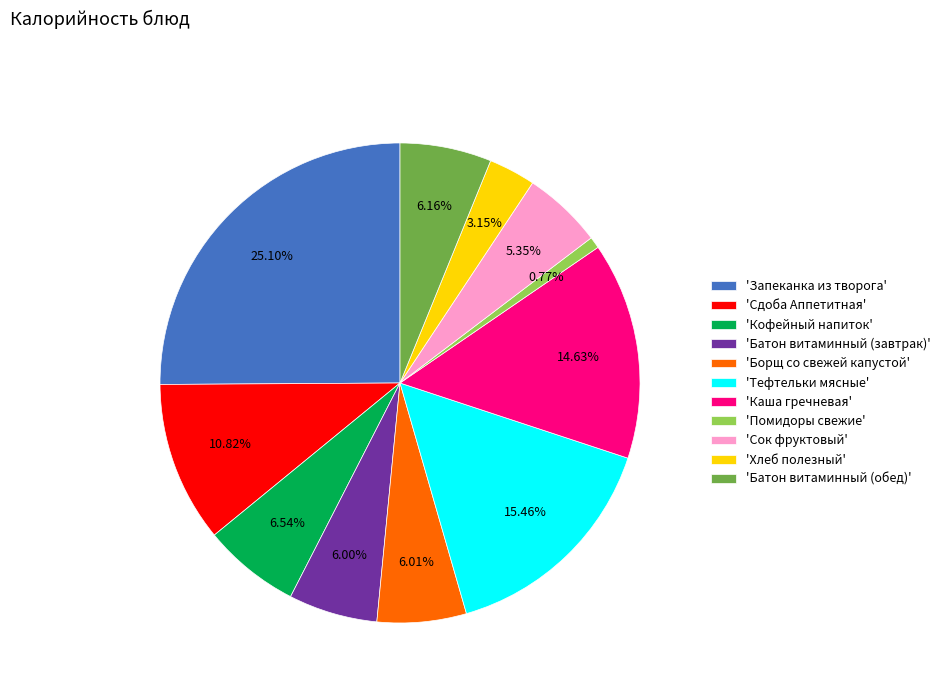

Which has a higher value, 'Сдоба Аппетитная' or 'Кофейный напиток'?

'Сдоба Аппетитная'